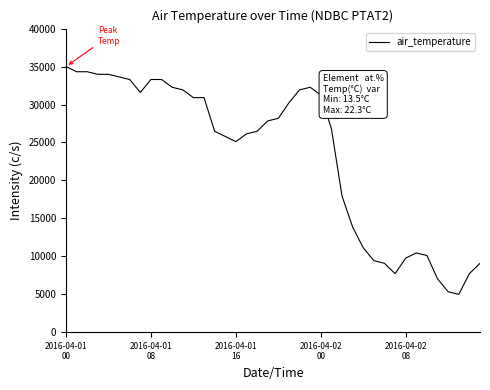

What is the difference between the maximum and minimum values?

30000.0